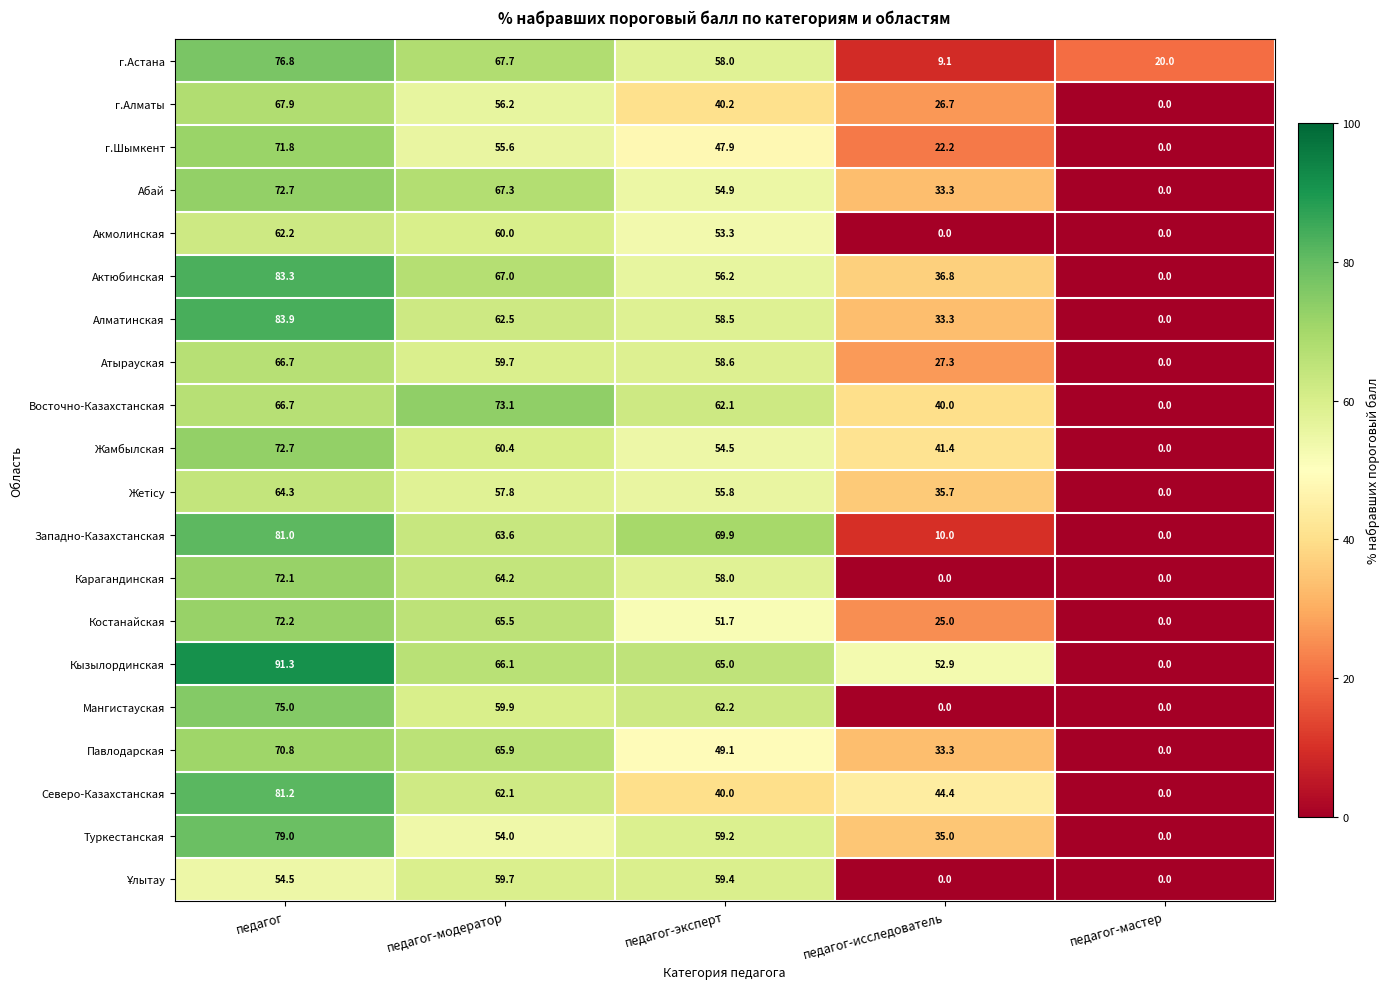

How many values in the Восточно-Казахстанская series exceed 62?

3